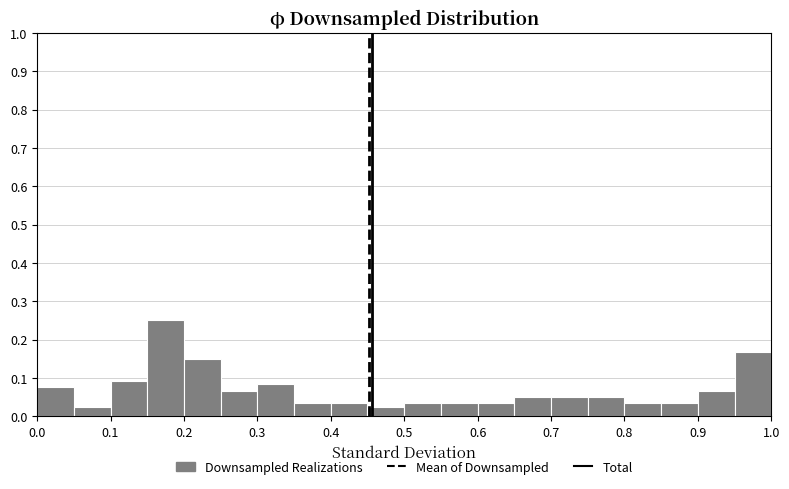

Reading left to right, transcribe this chart: for each bar, give the range it covers on the x-axis and its height. The values are not printed on the chart, so give them approximately, as read against the axis.

0.00 to 0.05: 0.08
0.05 to 0.10: 0.03
0.10 to 0.15: 0.09
0.15 to 0.20: 0.25
0.20 to 0.25: 0.15
0.25 to 0.30: 0.07
0.30 to 0.35: 0.08
0.35 to 0.40: 0.03
0.40 to 0.45: 0.03
0.45 to 0.50: 0.03
0.50 to 0.55: 0.03
0.55 to 0.60: 0.03
0.60 to 0.65: 0.03
0.65 to 0.70: 0.05
0.70 to 0.75: 0.05
0.75 to 0.80: 0.05
0.80 to 0.85: 0.03
0.85 to 0.90: 0.03
0.90 to 0.95: 0.07
0.95 to 1.00: 0.17